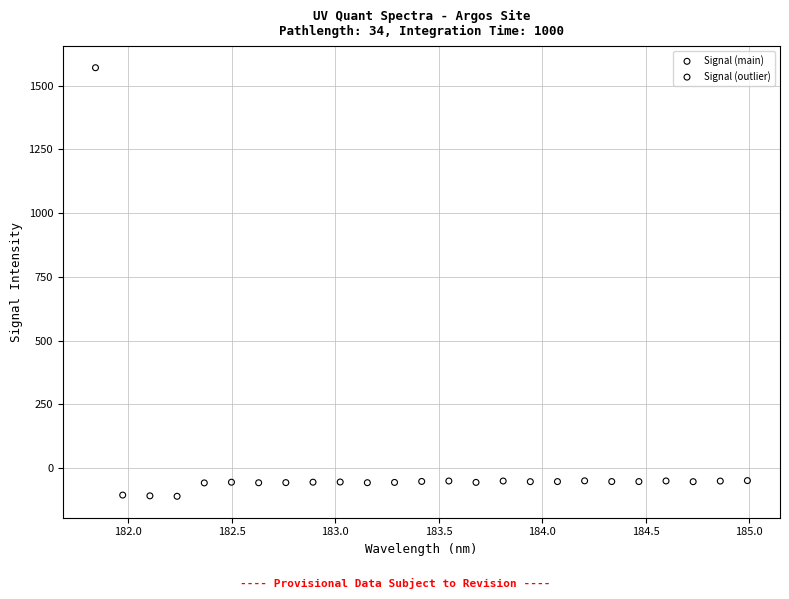

What are all the series names shown in the legend?

Signal (main), Signal (outlier)